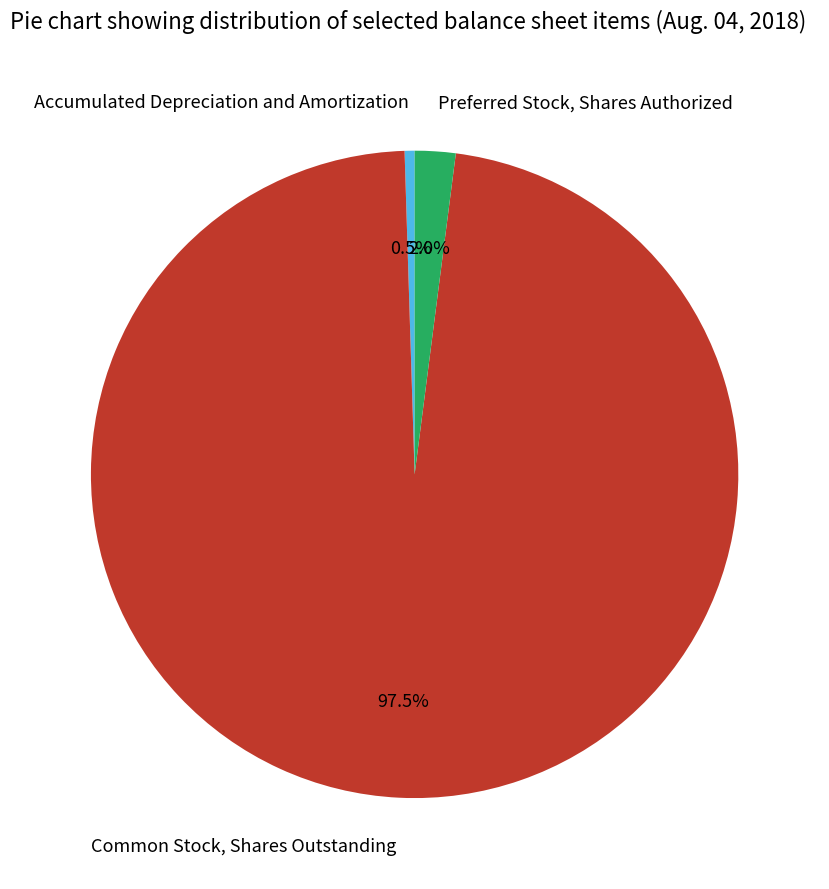

To the nearest percent, what is the difference between the Common Stock, Shares Outstanding and Accumulated Depreciation and Amortization slice percentages?

97%